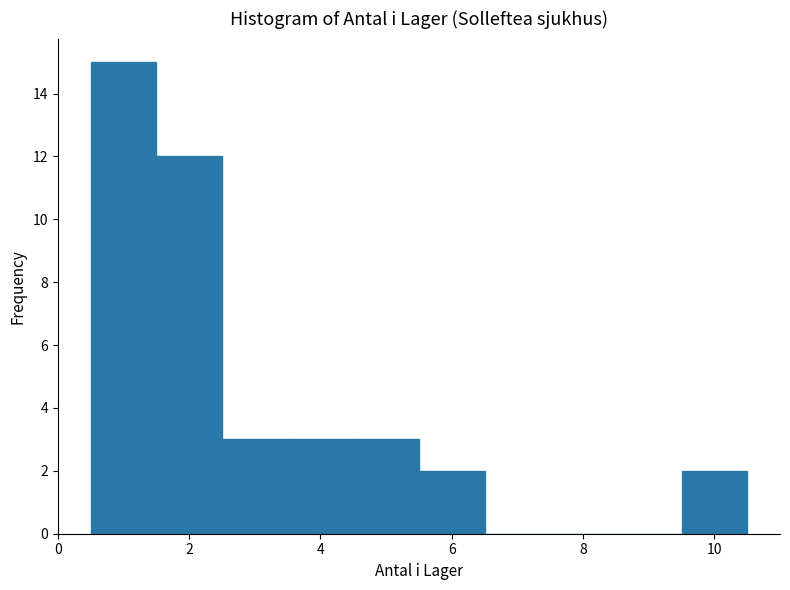

Which range on the x-axis has the tallest bar?

0.5 to 1.5